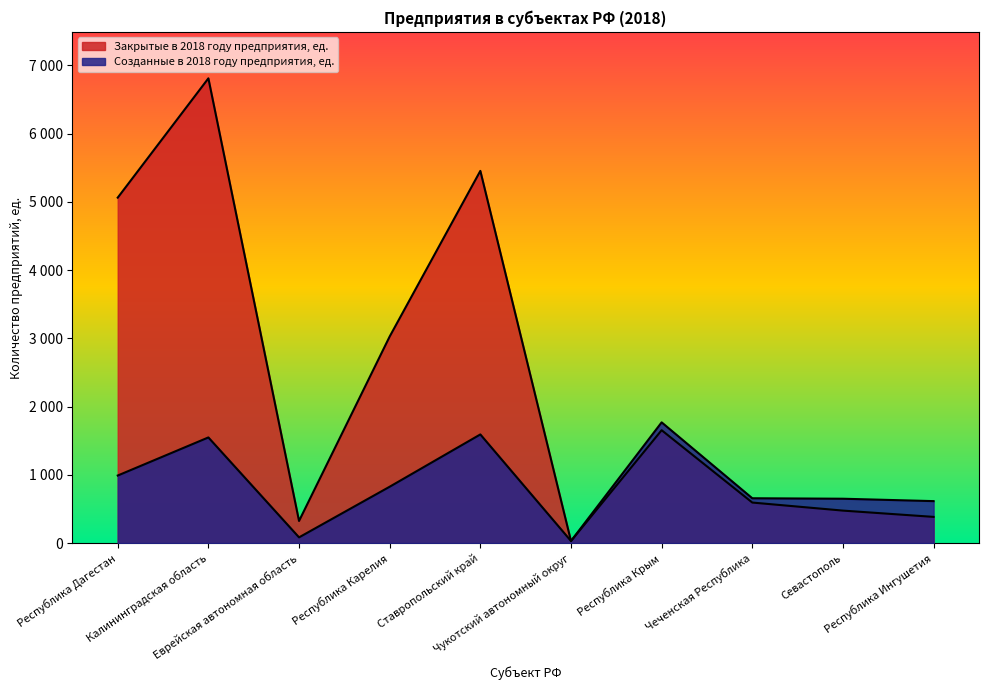

Where is the first local maximum for Созданные в 2018 году предприятия, ед.?

Калининградская область